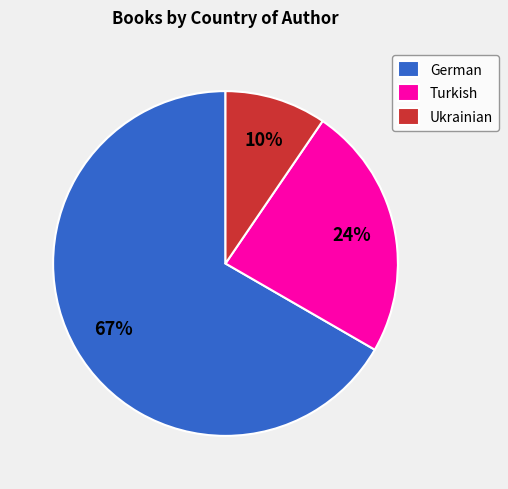

What percentage is the Turkish slice, to the nearest percent?

24%